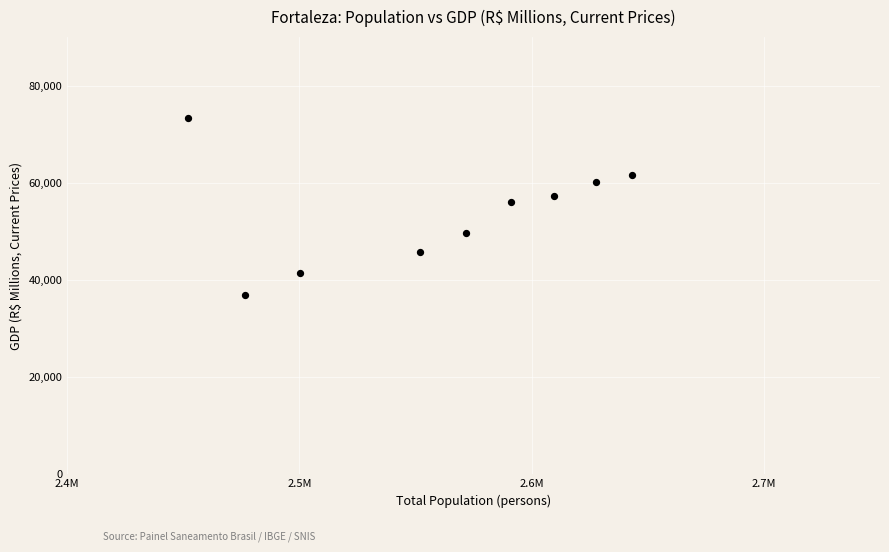

What is the range of X values (max minus min)?

191062.0